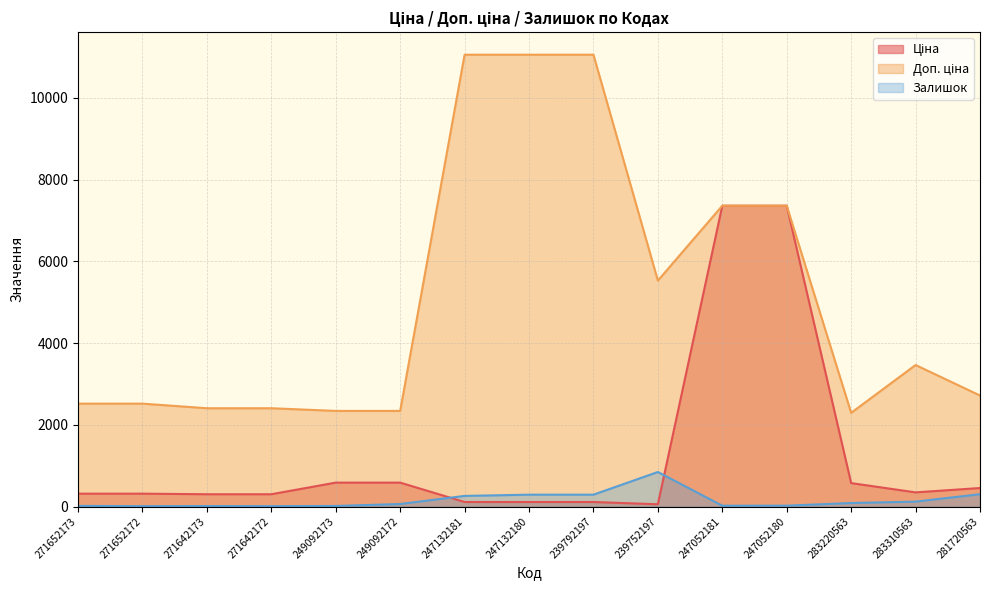

What is the spread (max minus min) of values at 249092172?

2277.7